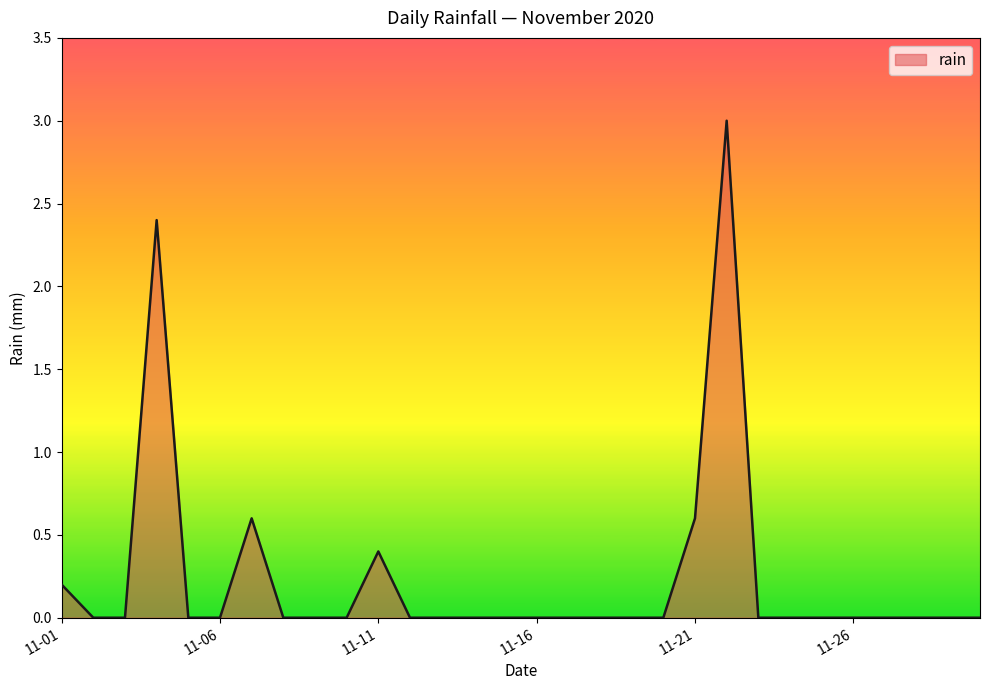

What is the greatest value displayed?

3.0